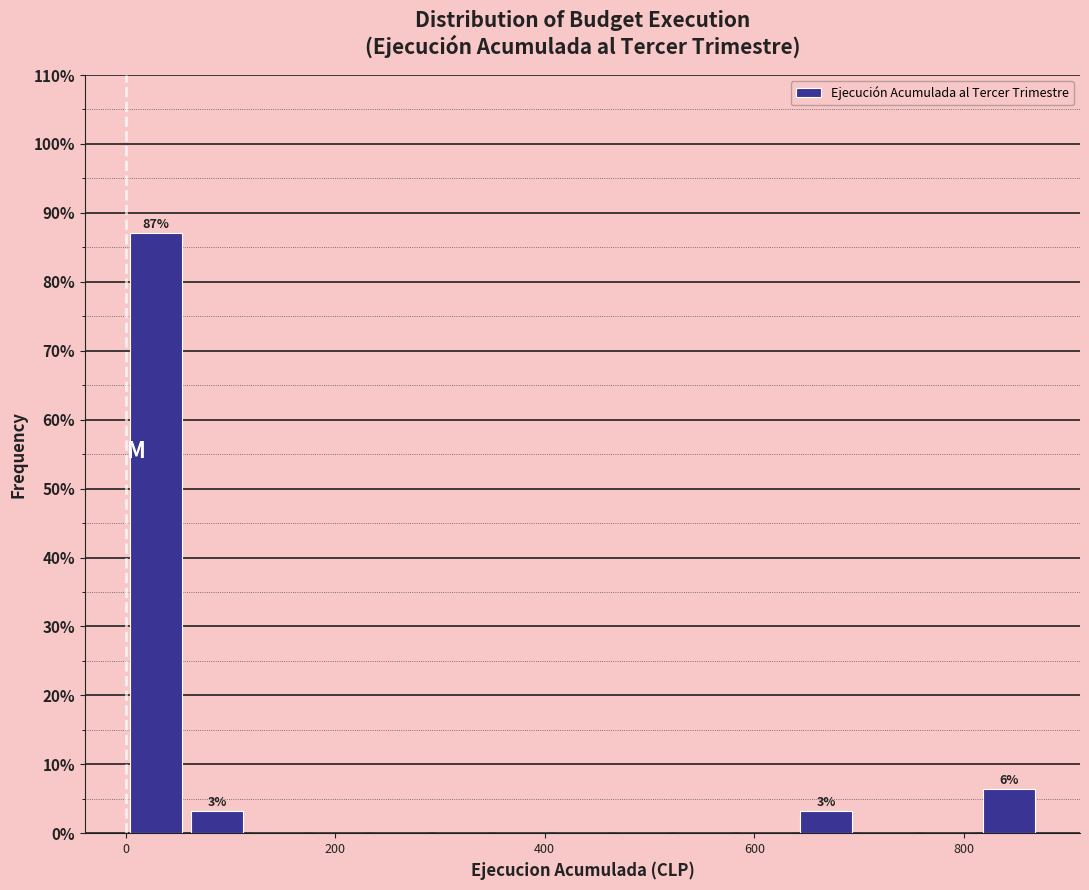

Read against the x-axis, roughly where is the centre of the tallest bar?

20